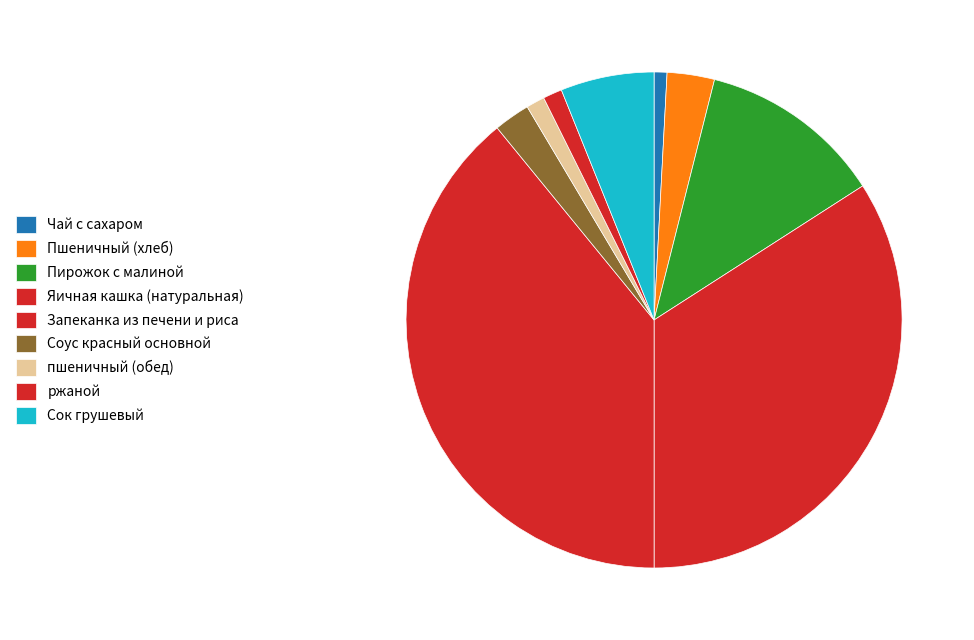

How many segments does this pie chart have?

9